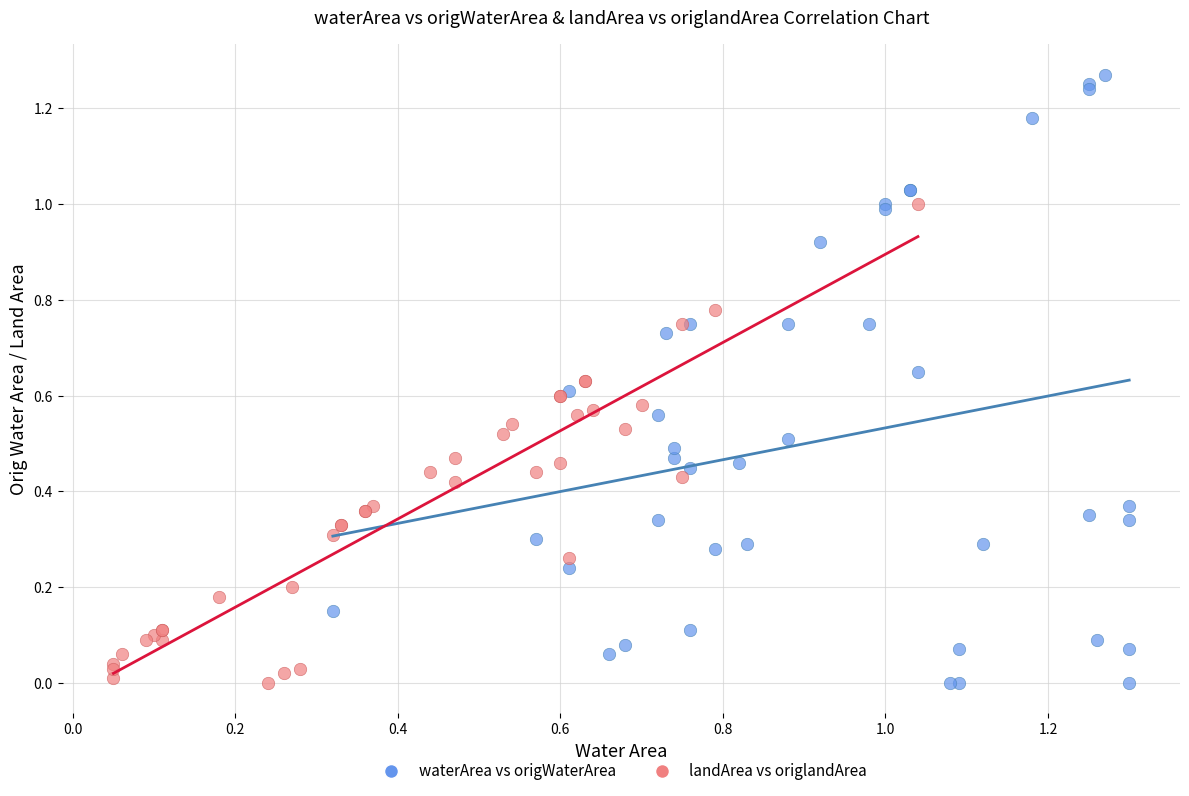

Which series has the widest spread of Y values?

waterArea vs origWaterArea